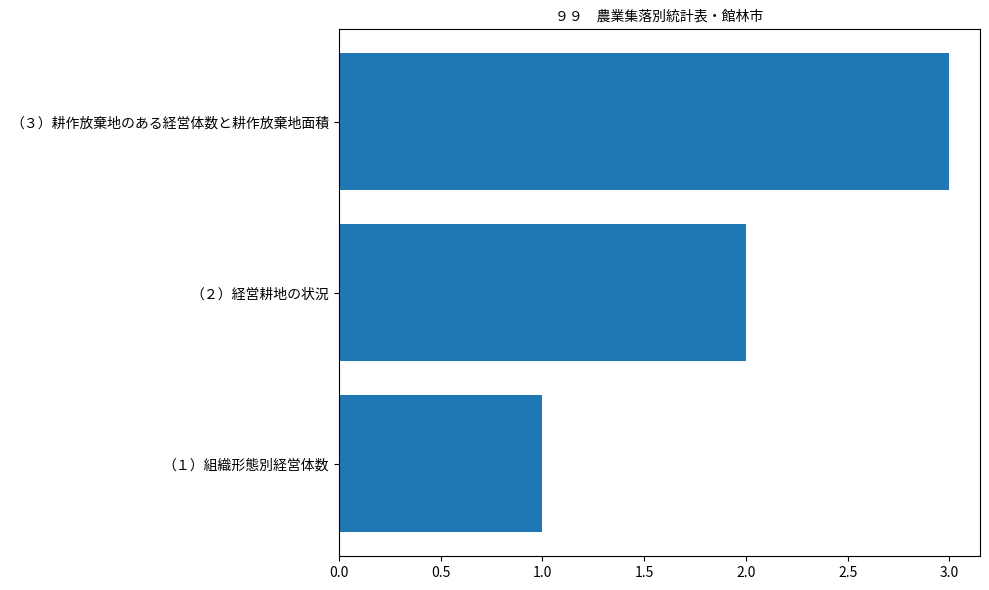

List the labels in order of value, largest first.

（３）耕作放棄地のある経営体数と耕作放棄地面積, （２）経営耕地の状況, （１）組織形態別経営体数